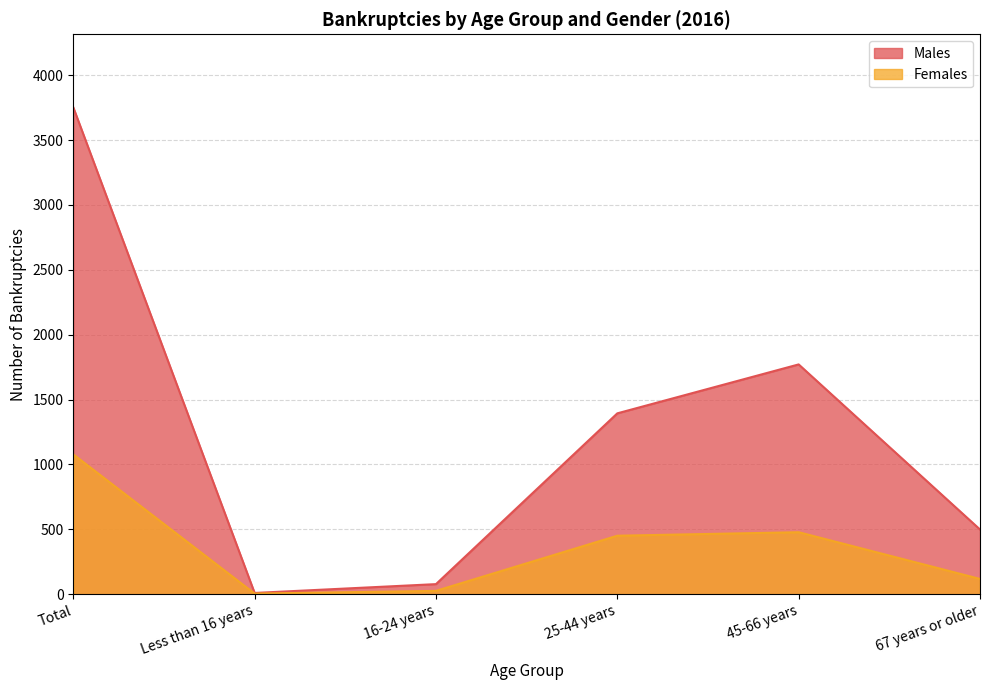

True or false: Males has a value of 1546 at Total.

False